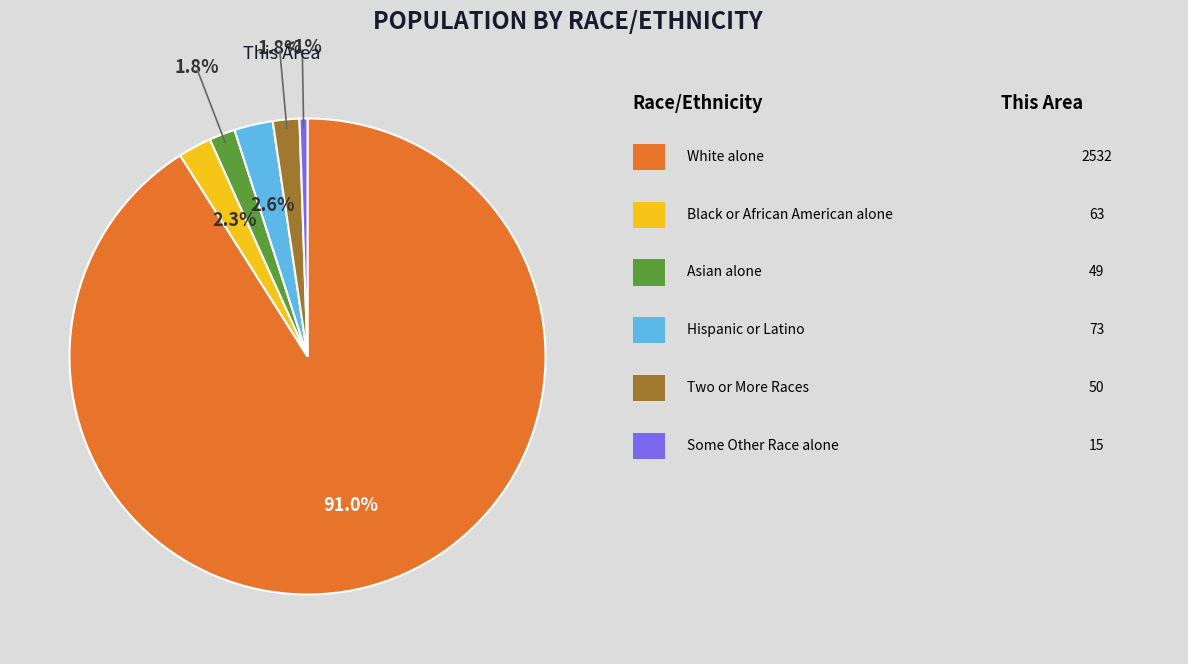

Is there a majority slice in this chart?

Yes